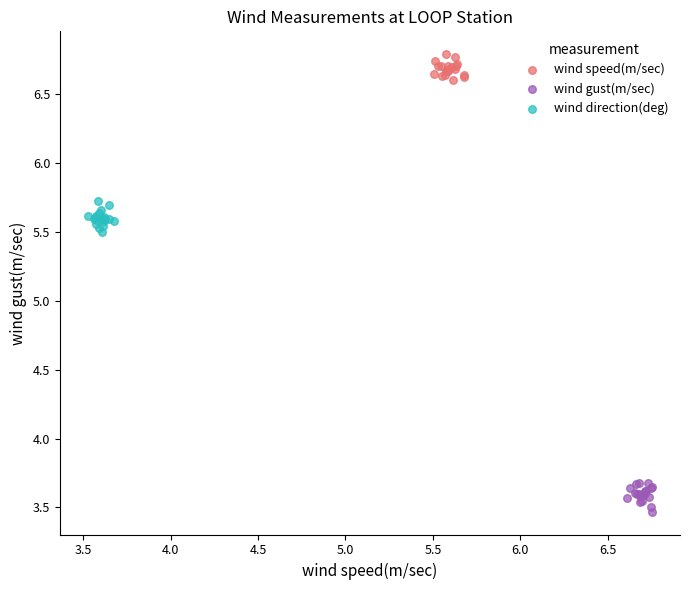

Which series contains the lowest Y value?

wind gust(m/sec)